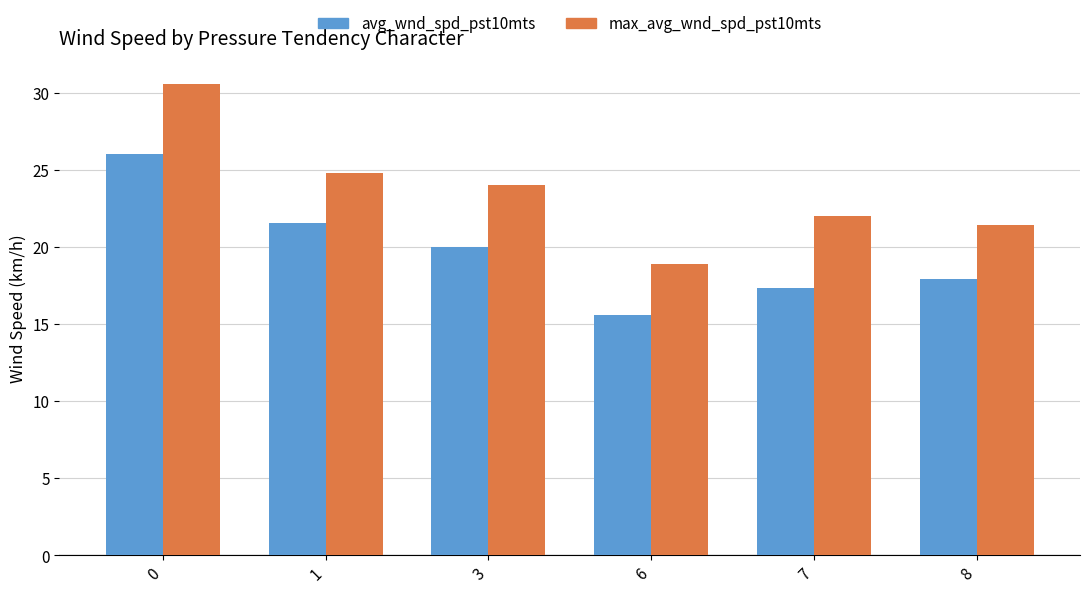

Reading left to right, transcribe all the data shown in this chart.

avg_wnd_spd_pst10mts: 26.0	21.5	20.0	15.6	17.3	17.9
max_avg_wnd_spd_pst10mts: 30.5	24.8	24.0	18.9	22.0	21.4